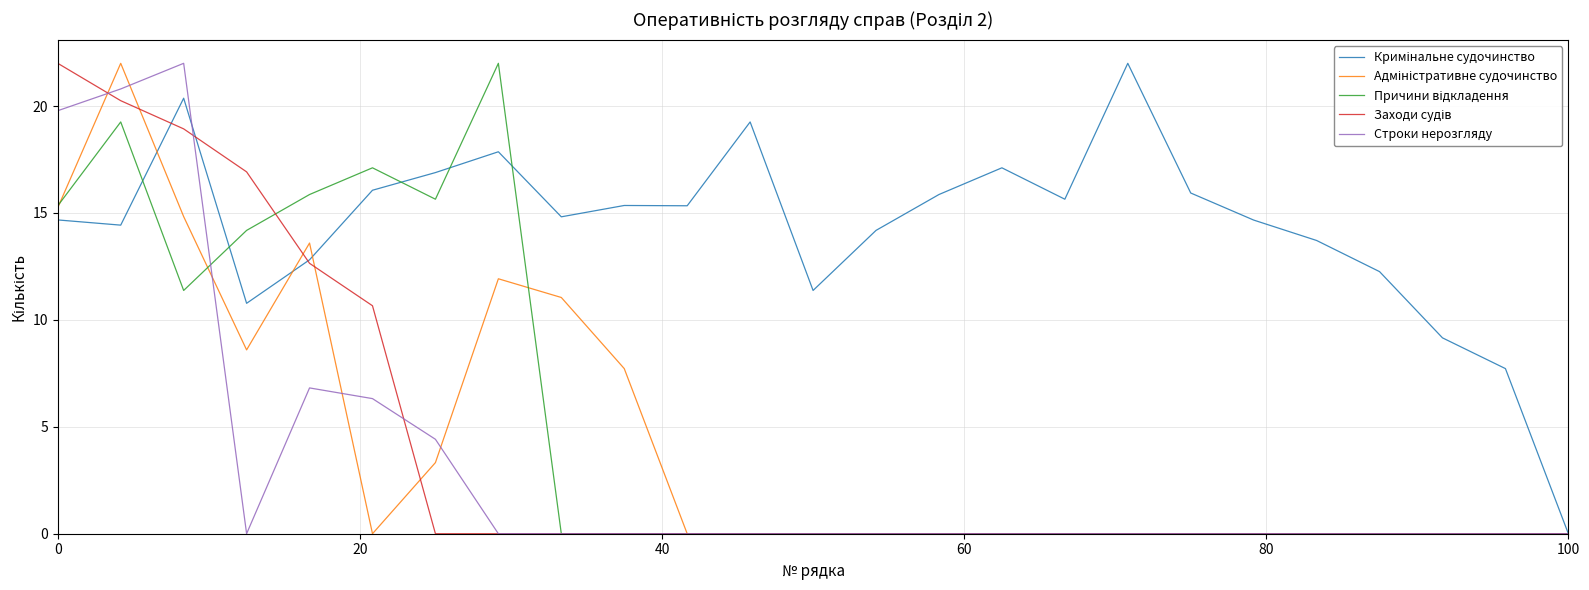

Does the chart display data point markers on the line(s)?

No